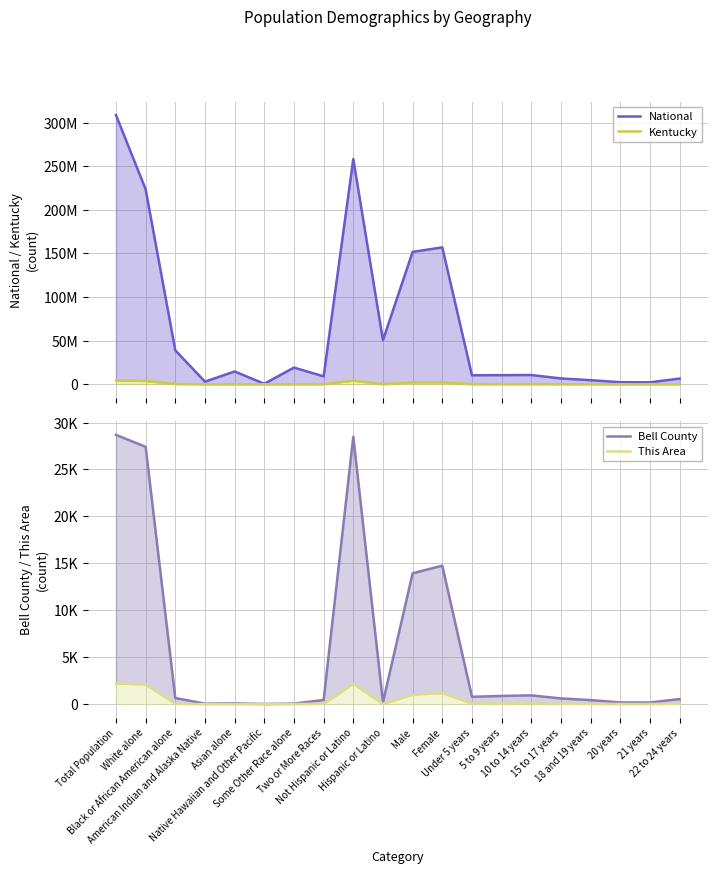

What position from the right is 22 to 24 years?

1